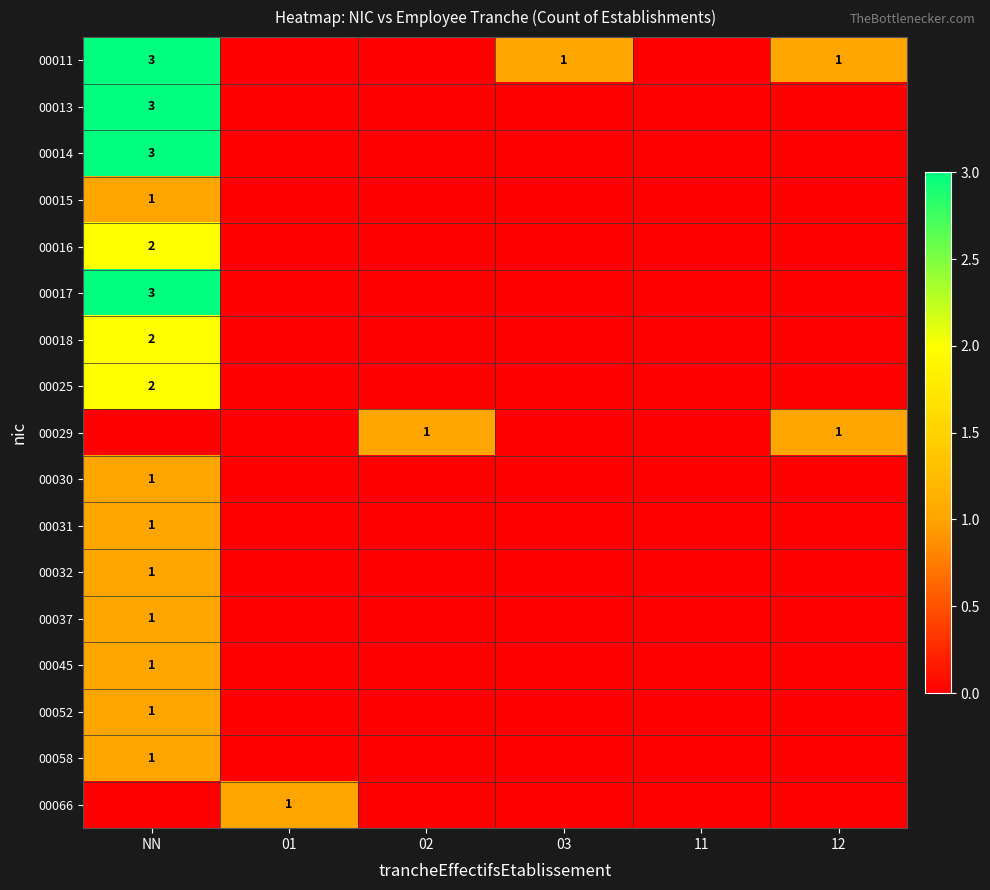

The 00016 series shows 2 at NN. True or false?

True